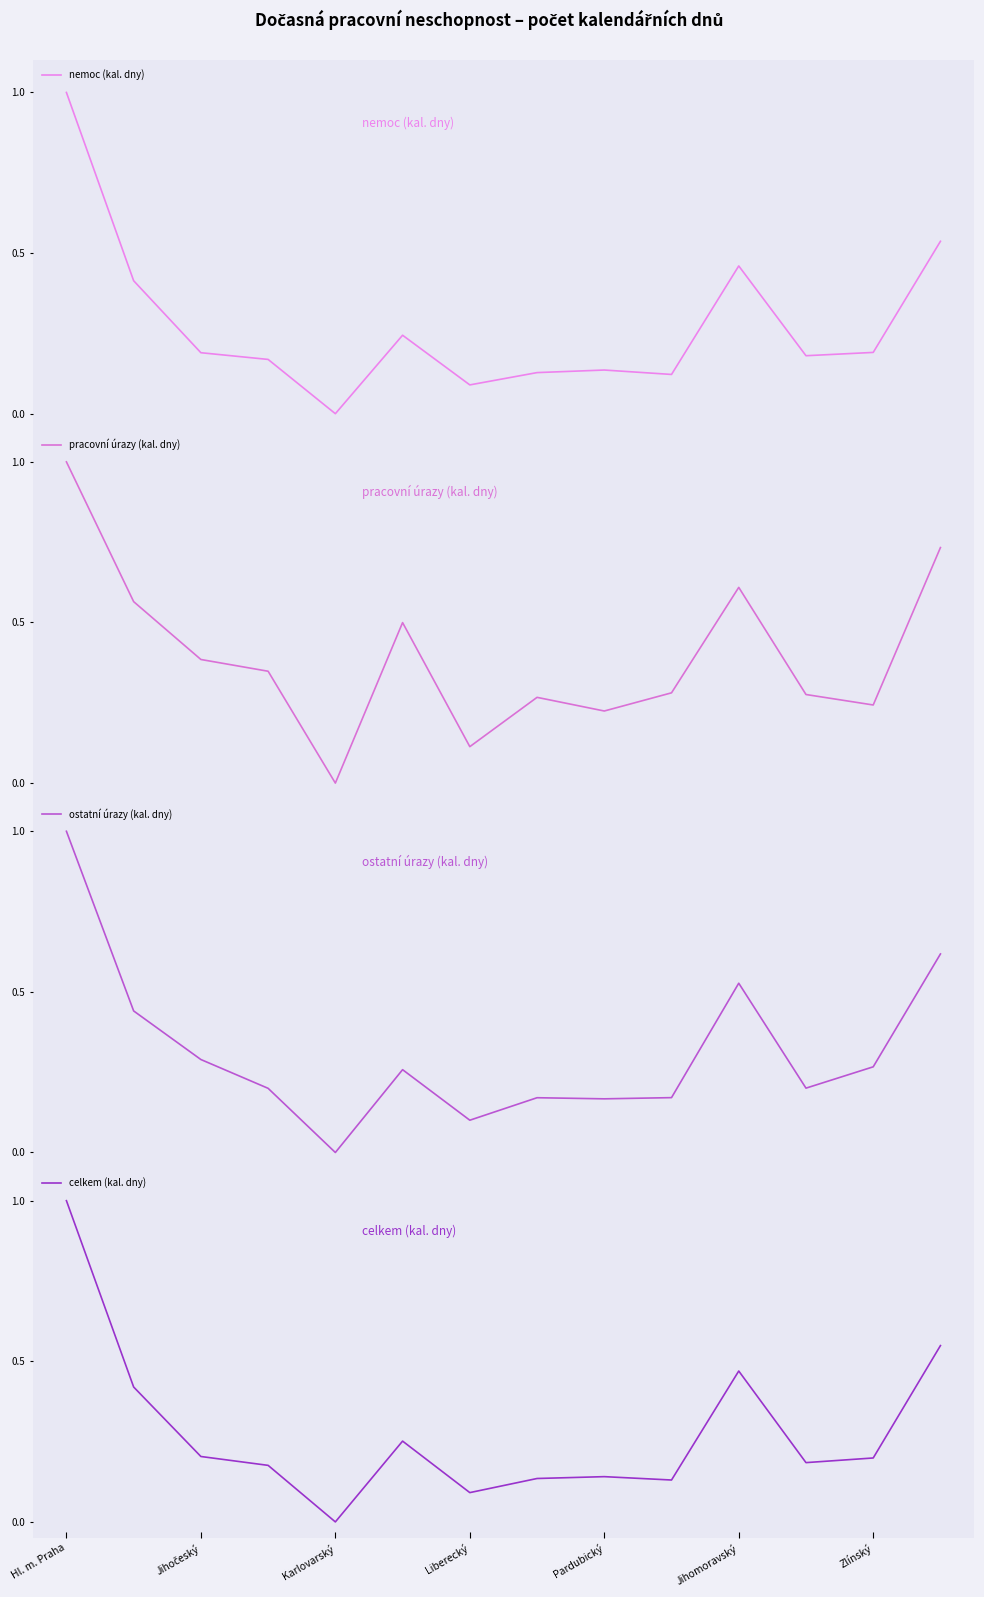

Where is celkem (kal. dny) nearest to the value 0?

Karlovarský